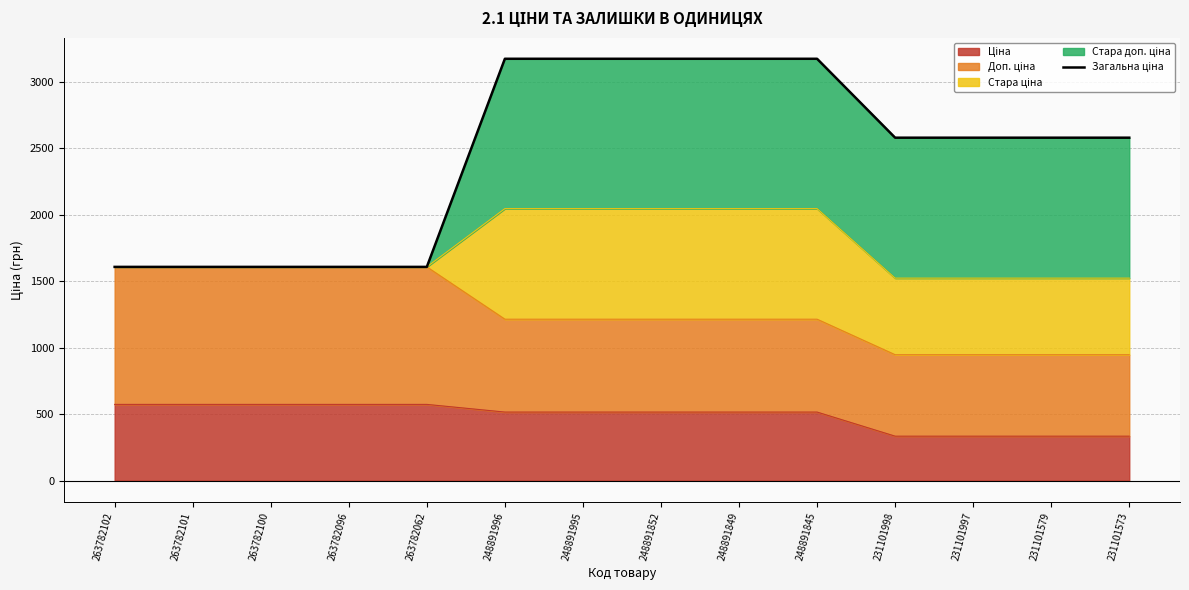

Reading right to left, list all the values displayed in this chart.

231101573=2581.2	231101579=2581.2	231101997=2581.2	231101998=2581.2	248891845=3175.2	248891849=3175.2	248891852=3175.2	248891995=3175.2	248891996=3175.2	263782062=1608.6	263782096=1608.6	263782100=1608.6	263782101=1608.6	263782102=1608.6